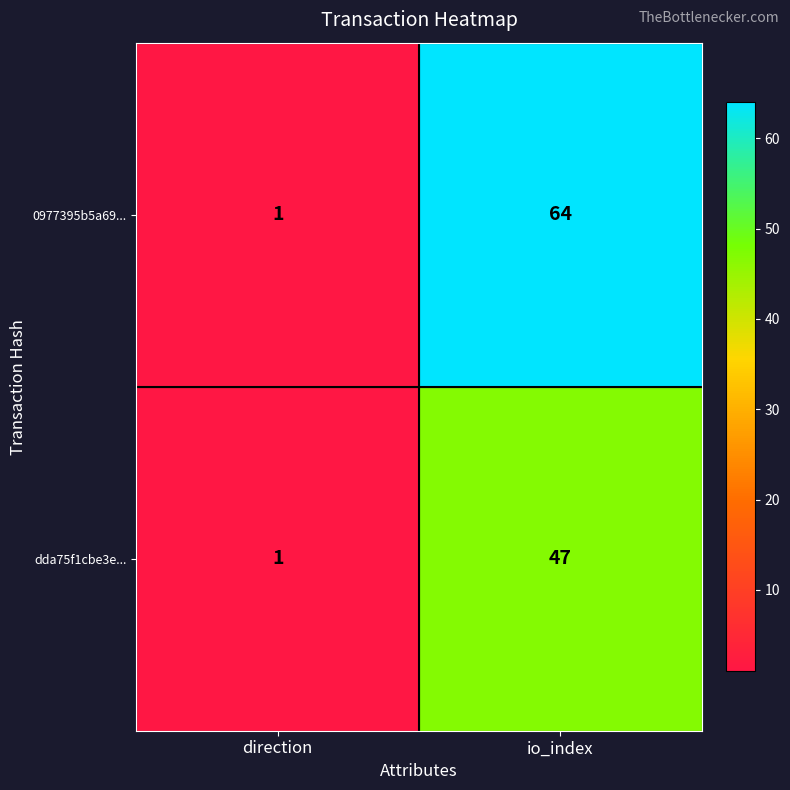

What is the total value across all series at direction?

2